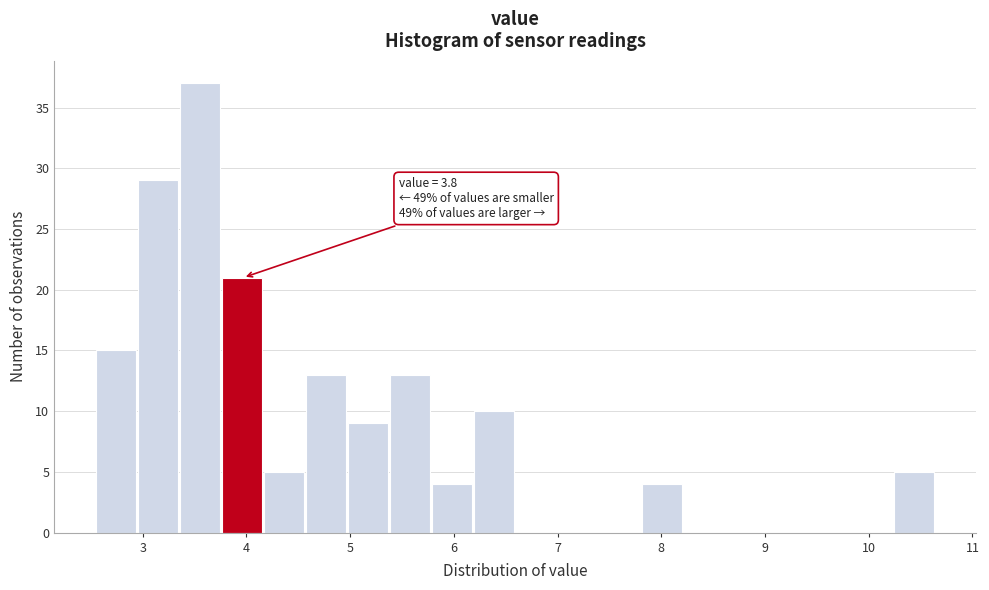

Which range on the x-axis has the tallest bar?

3.4 to 3.8